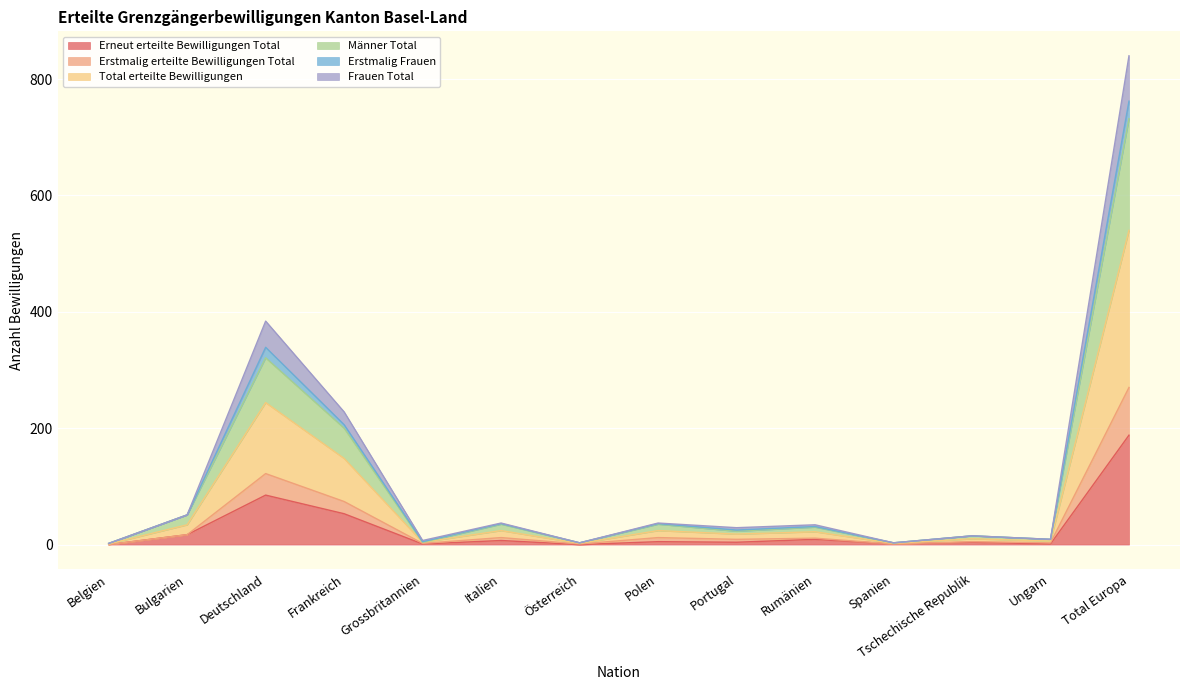

The value of Erneut erteilte Bewilligungen Total at Tschechische Republik is 7. True or false?

False